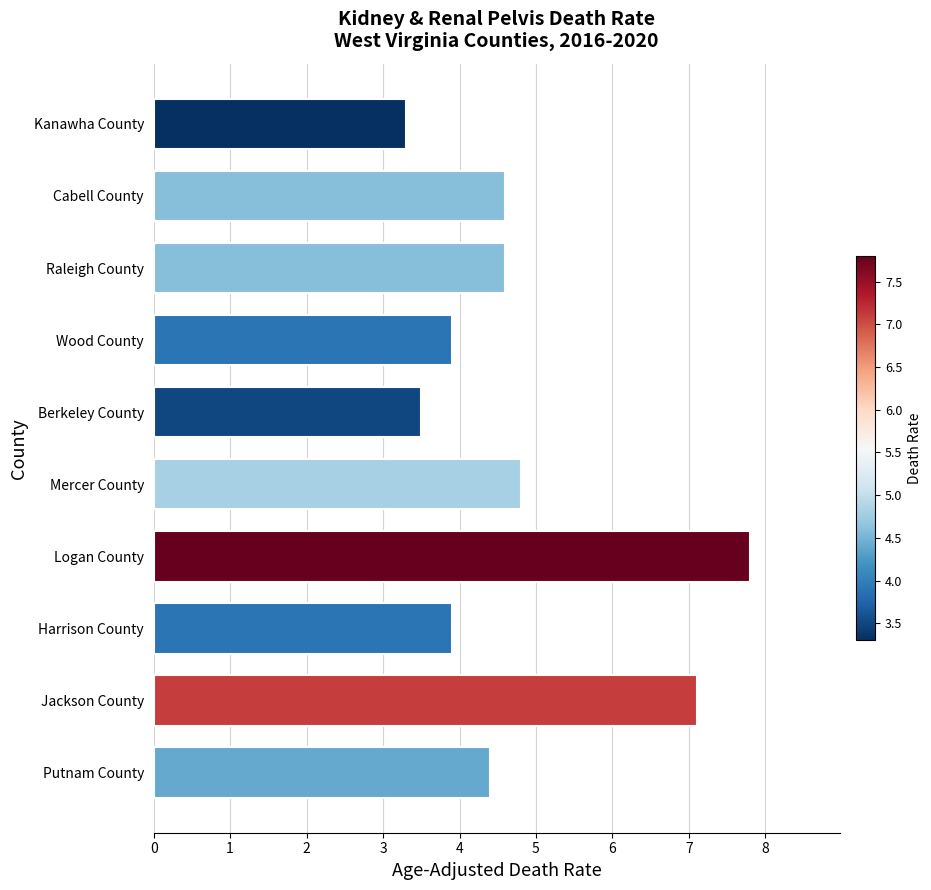

True or false: the data shows 7.8 at Logan County.

True